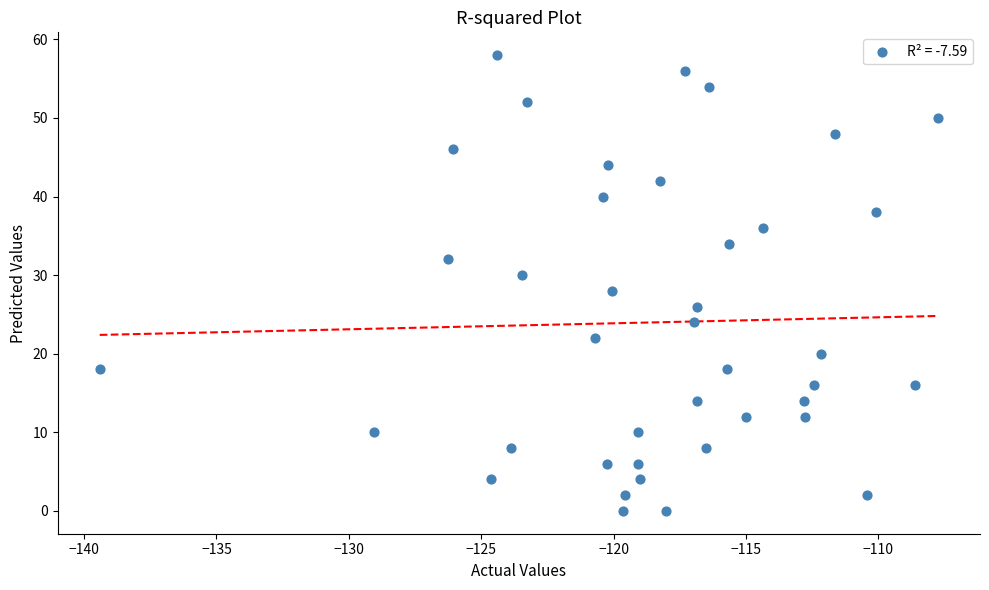

What is the range of Y values (max minus min)?

58